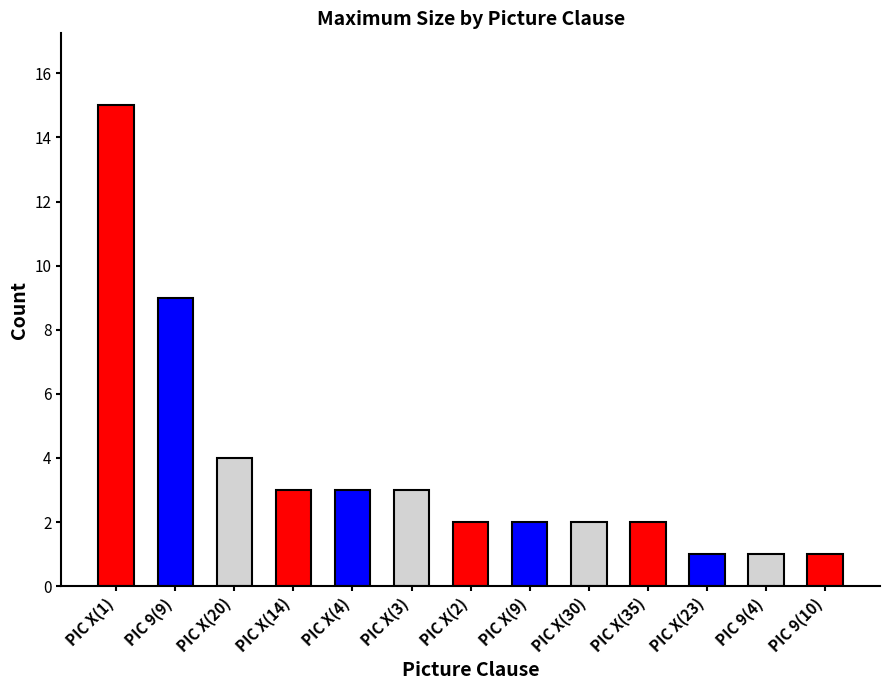

What is the greatest value displayed?

15